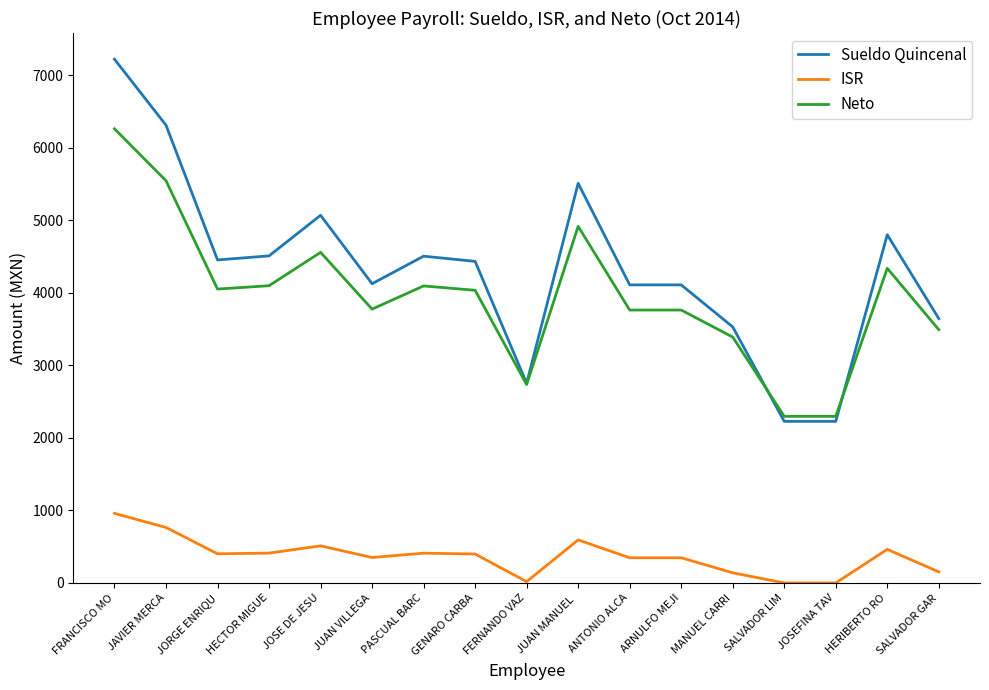

Where does the Neto series first go above 4035?

FRANCISCO MO